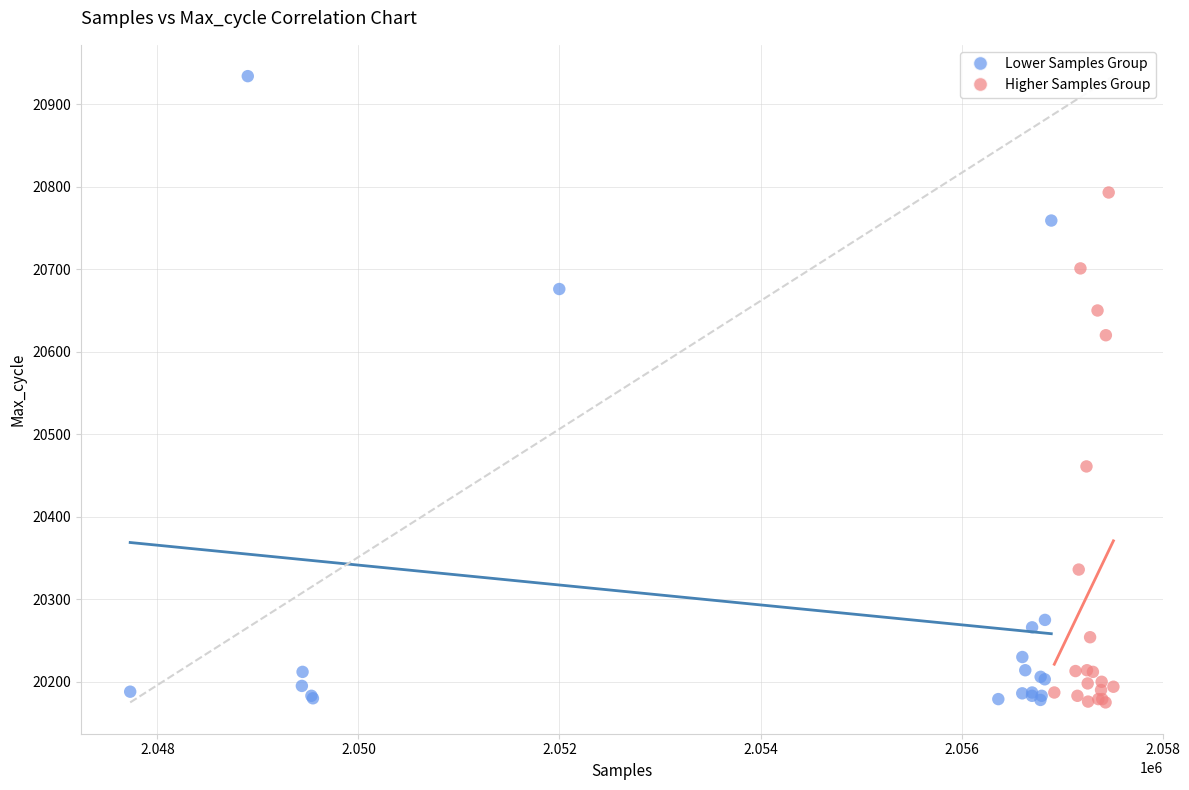

Which series has the widest spread of Y values?

Lower Samples Group